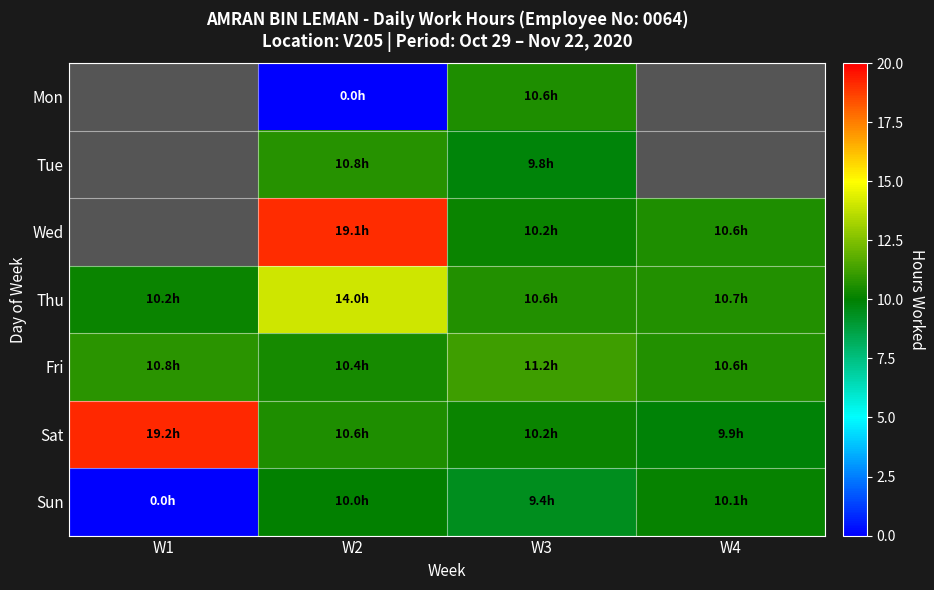

What is the total value across all series at W3?

72.0